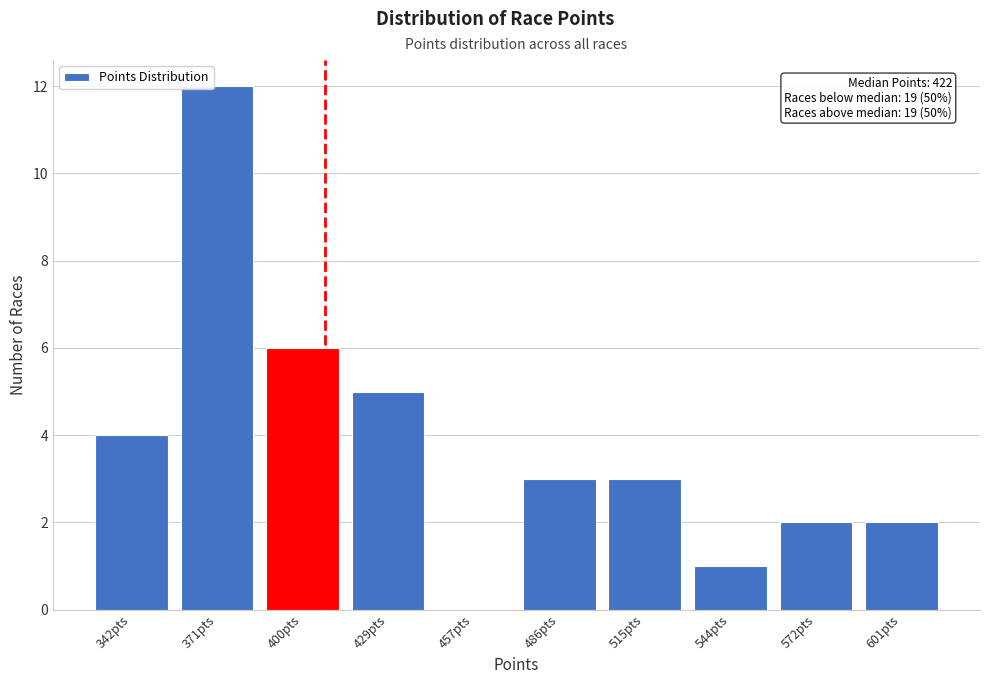

Reading right to left, list all the values displayed in this chart.

601pts=2	572pts=2	544pts=1	515pts=3	486pts=3	457pts=0	429pts=5	400pts=6	371pts=12	342pts=4